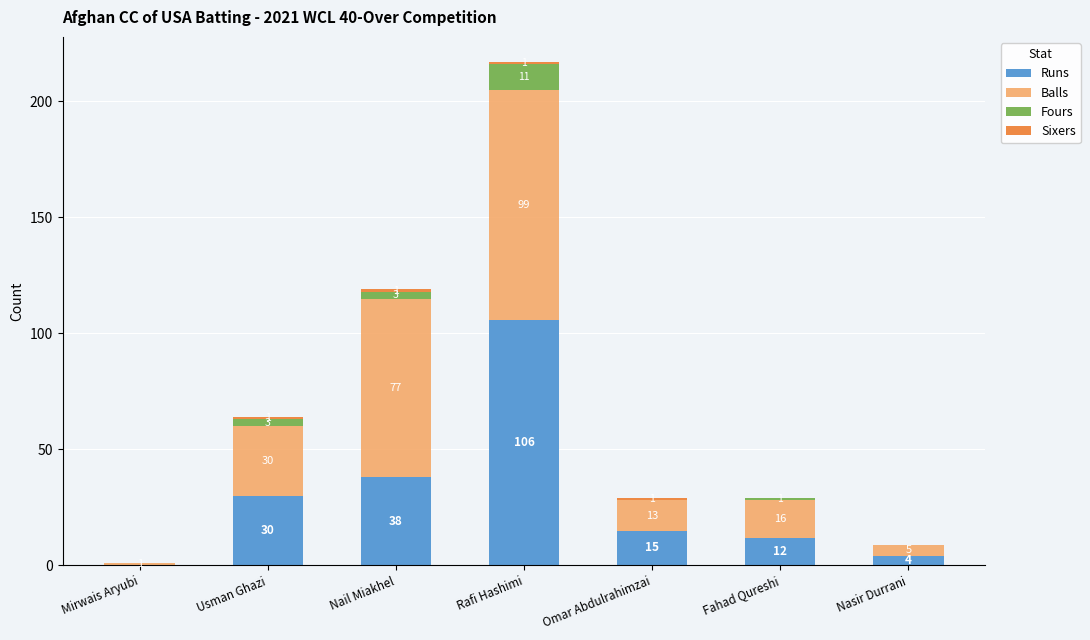

At which category is the sum across all series the highest?

Rafi Hashimi